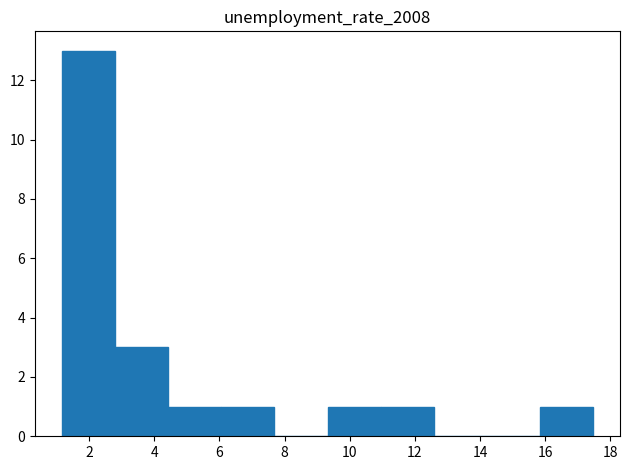

Reading left to right, list every bar in this chart as the range it spans on the x-axis followed by its height. Neither the bar edges nor the heights are printed on the chart, so give them approximately, as read against the axes.

1.2 to 2.8: 13
2.8 to 4.4: 3
4.4 to 6.0: 1
6.0 to 7.6: 1
7.6 to 9.4: 0
9.4 to 11.0: 1
11.0 to 12.6: 1
12.6 to 14.2: 0
14.2 to 15.8: 0
15.8 to 17.4: 1